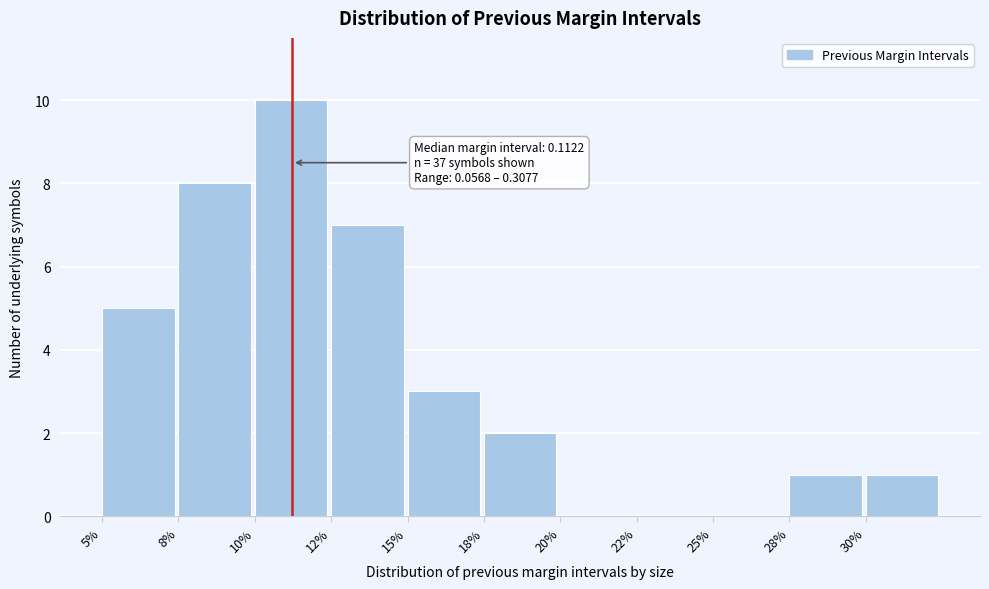

Reading left to right, transcribe all the data shown in this chart.

5%=5	8%=8	10%=10	12%=7	15%=3	18%=2	20%=0	22%=0	25%=0	28%=1	30%=1